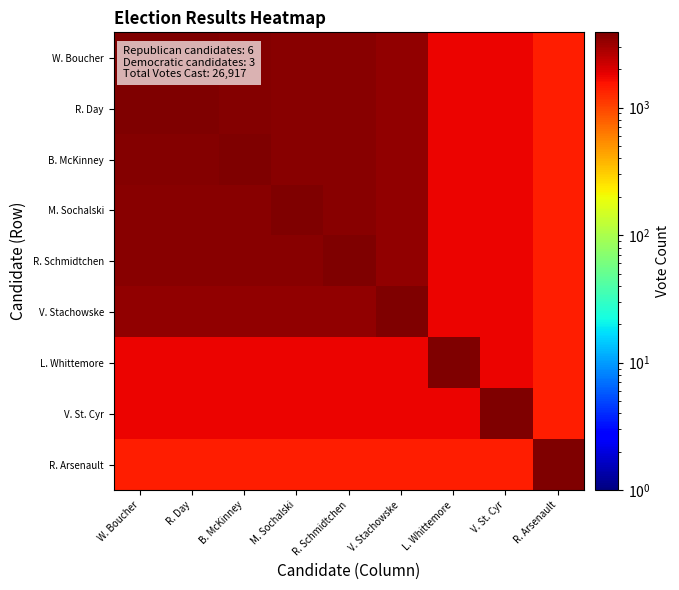

At which category does the chart reach its peak across all series?

W. Boucher